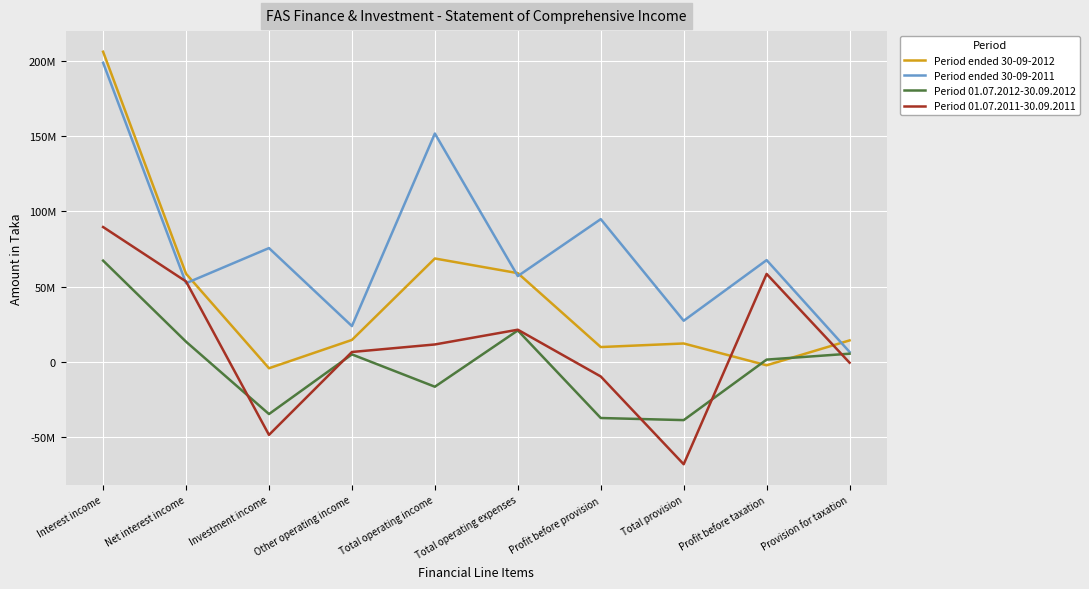

What is the difference between the Period ended 30-09-2011 values at Total operating income and Profit before provision?

56948342